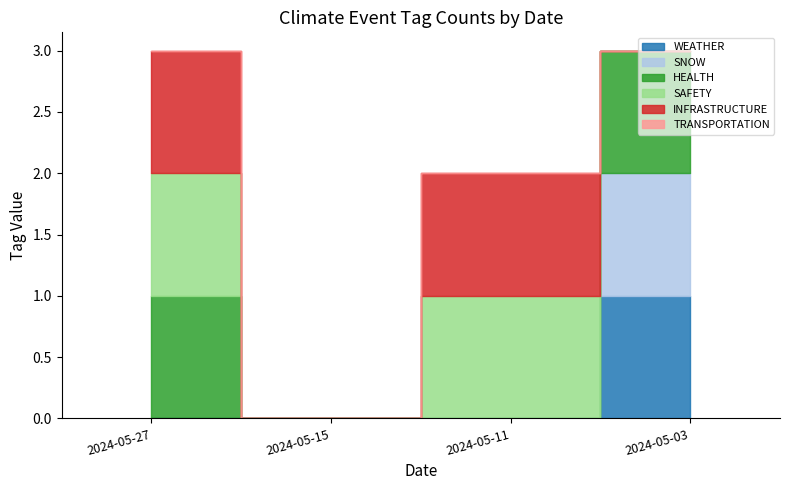

Does the chart have visible grid lines?

No